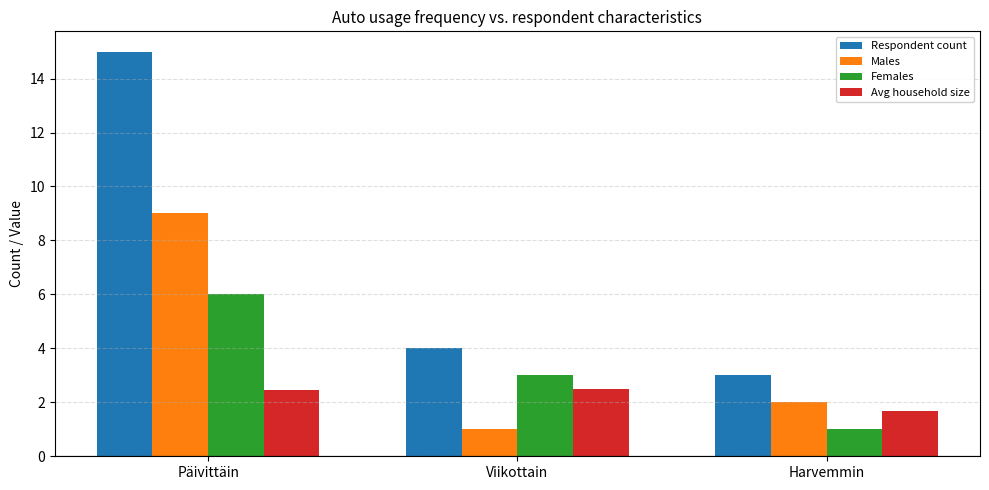

What is the difference between the Males values at Viikottain and Päivittäin?

8.0